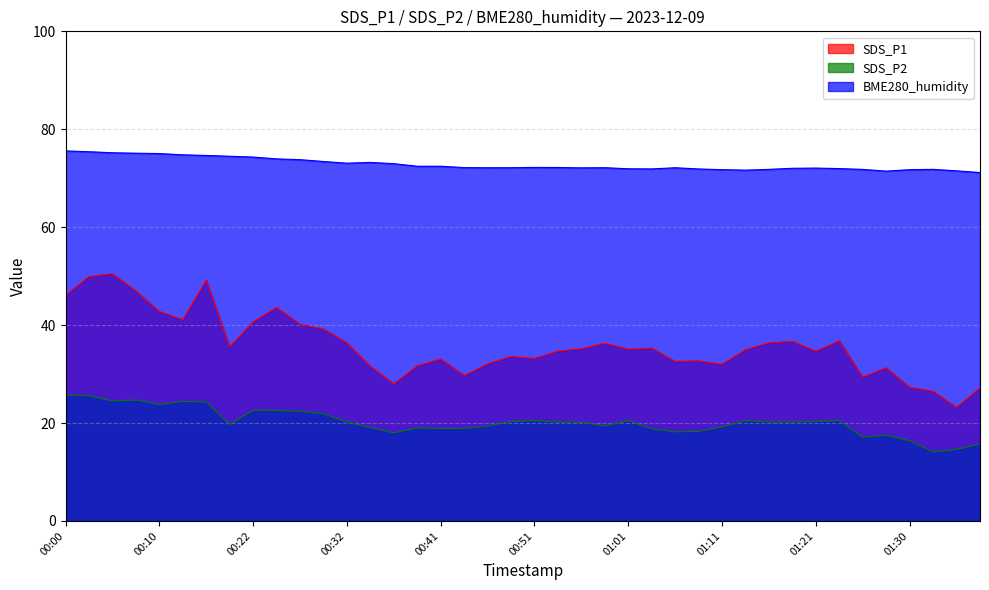

What is the spread (max minus min) of values at 00:51?

51.7